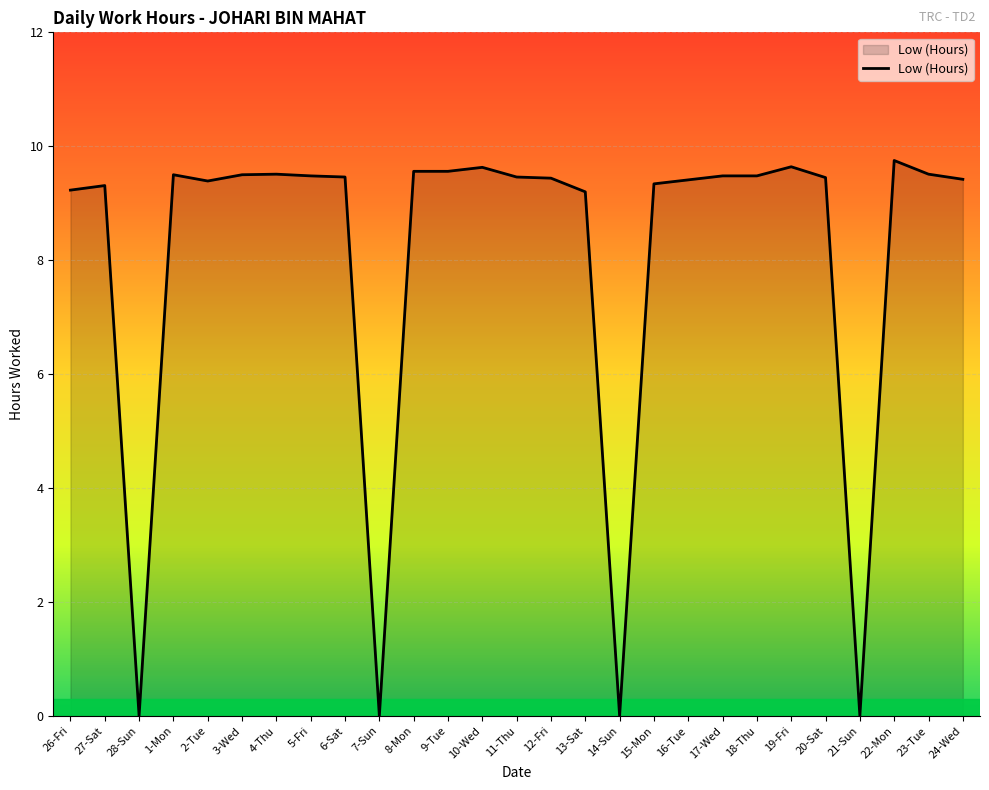

Where is the first local minimum?

28-Sun